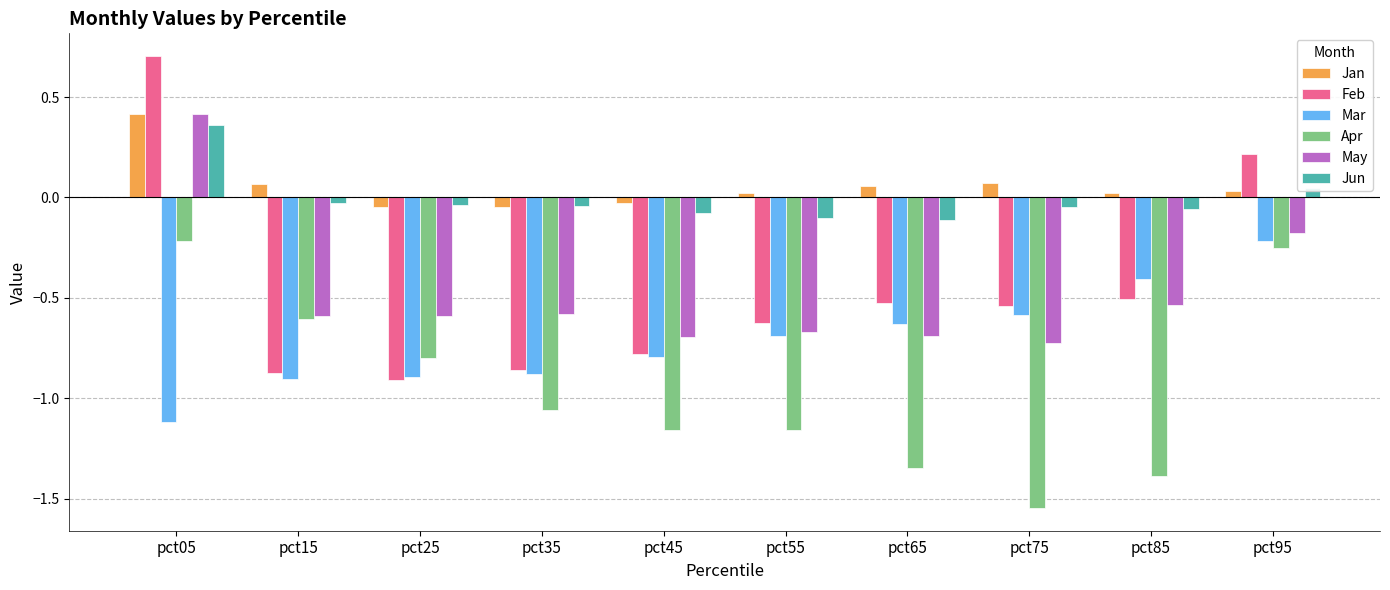

Is the value of May at pct25 greater than the value of Mar at pct15?

Yes